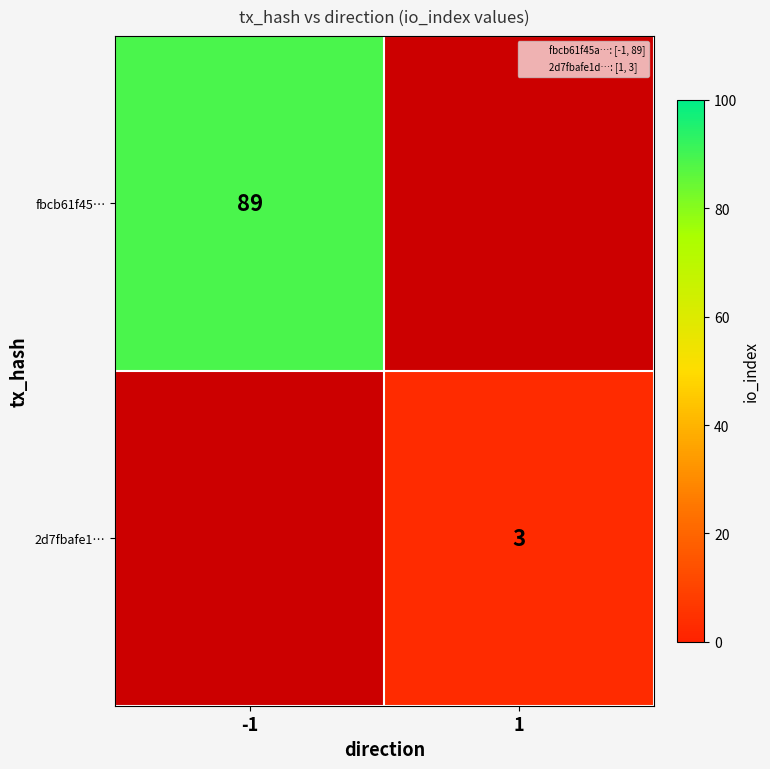

Rank the series by their average value, from highest to lowest.

fbcb61f45…, 2d7fbafe1…